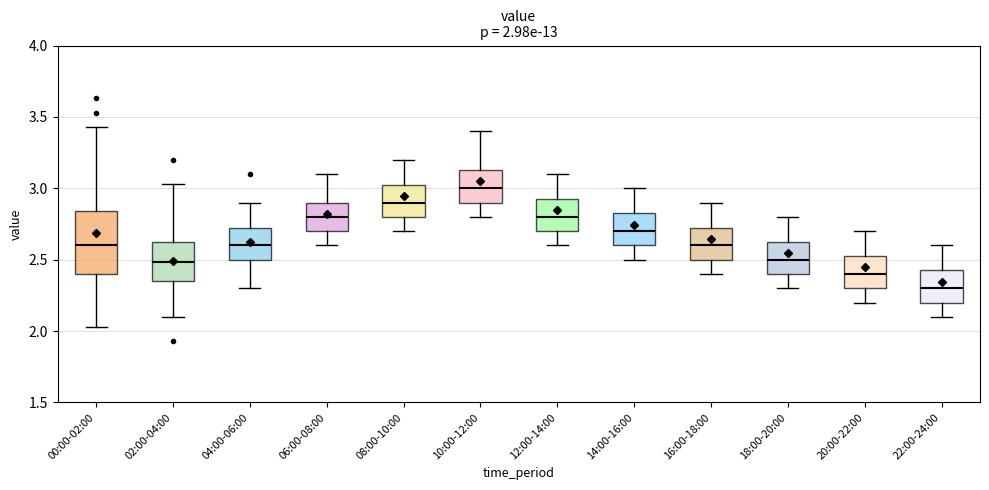

Which box is the tallest, from its lower edge to its upper edge?

00:00-02:00